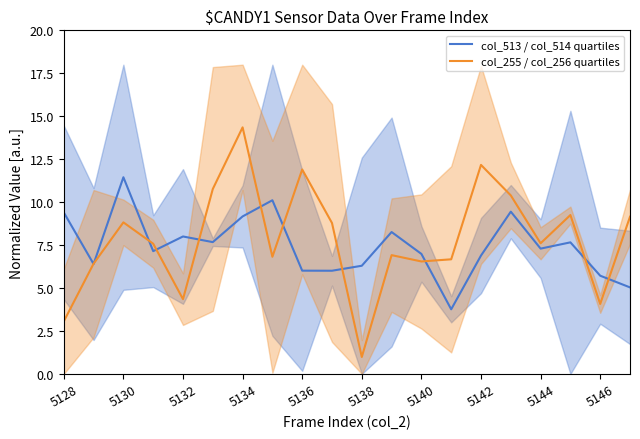

Where is the first local maximum for col_255 / col_256 quartiles?

5130